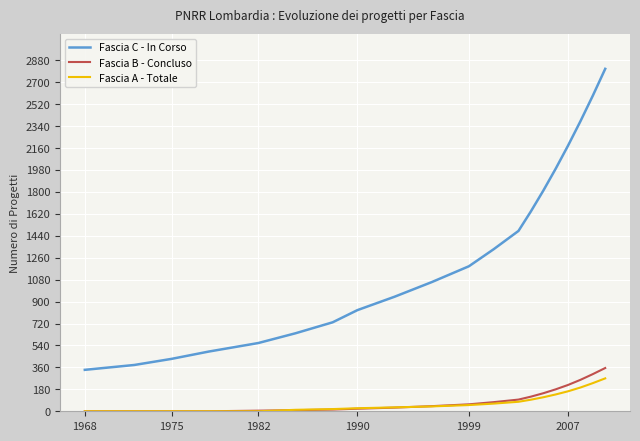

What is the maximum value shown in the chart?

2810